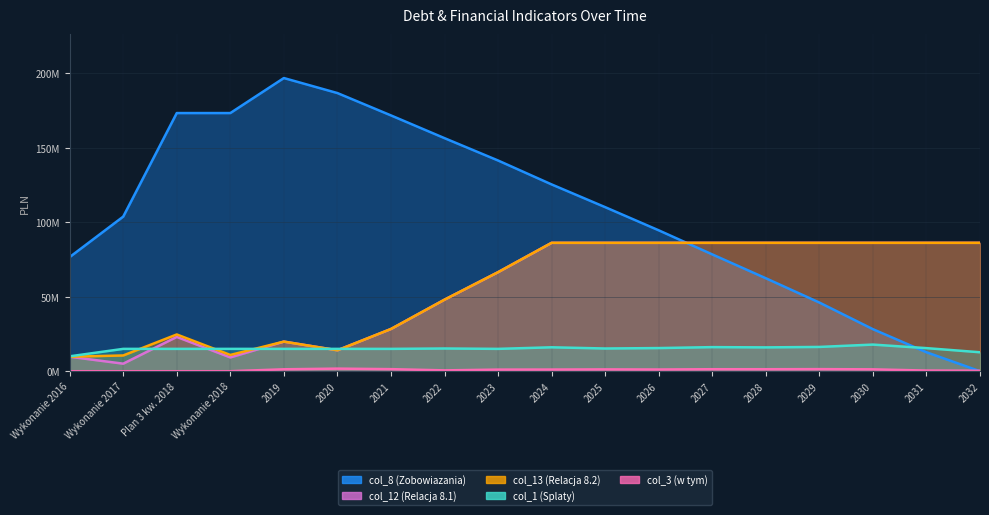

True or false: col_1 (Splaty) has more than 0 points higher than both neighbors.

True